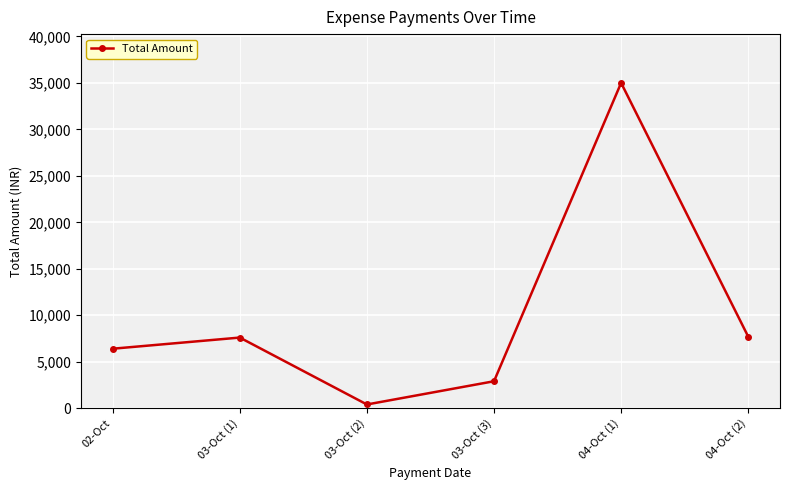

Which has a higher value, 02-Oct or 03-Oct (1)?

03-Oct (1)